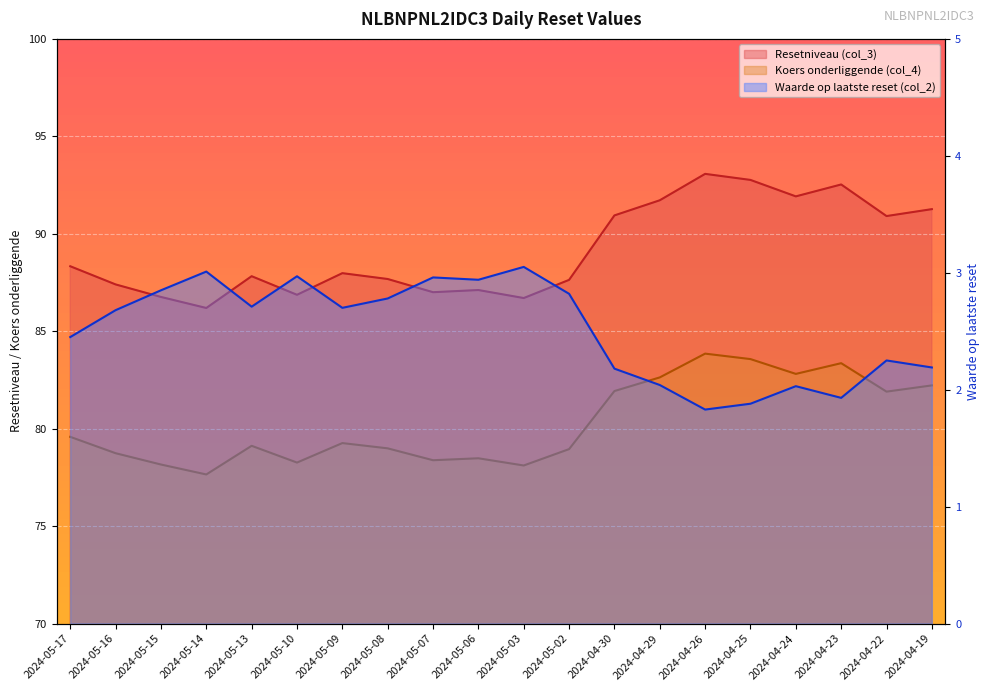

Between 2024-04-26 and 2024-04-29, which is larger?

2024-04-26